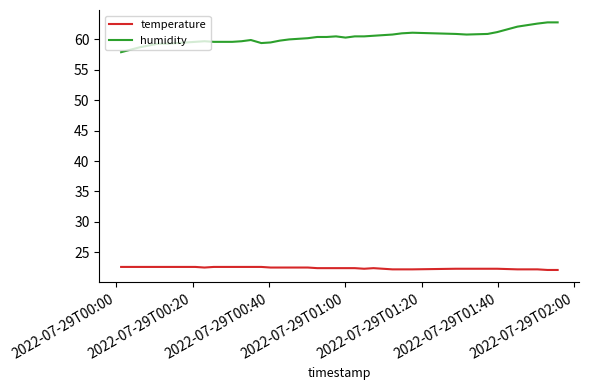

True or false: temperature and humidity intersect in this chart.

False